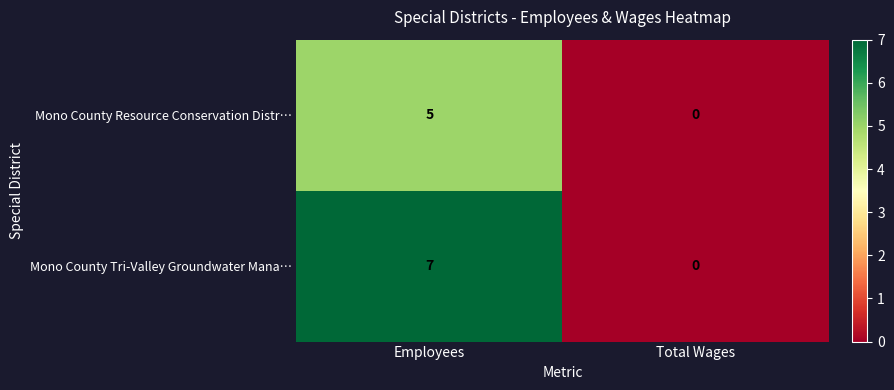

Which category has the lowest value across all series?

Total Wages